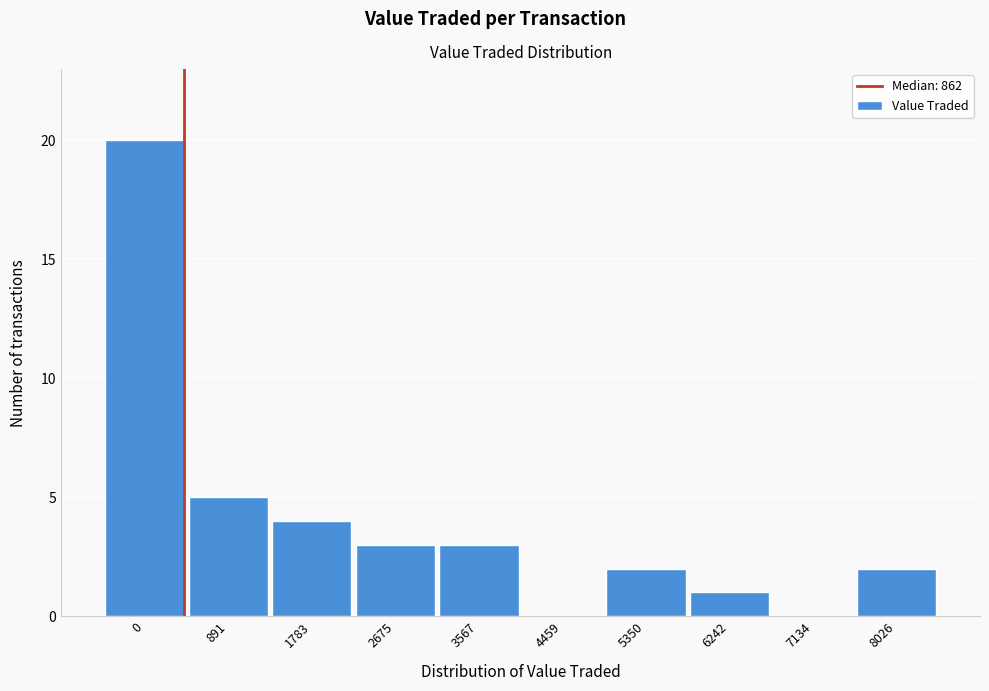

Reading left to right, what are all the values shown in this chart?

0=20	891=5	1783=4	2675=3	3567=3	4459=0	5350=2	6242=1	7134=0	8026=2